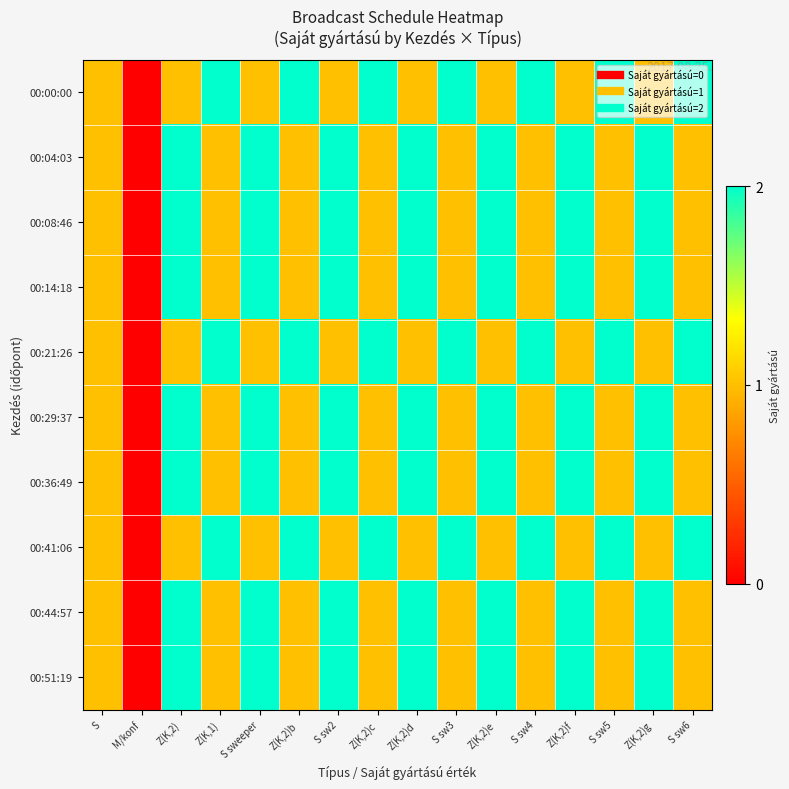

Which series has the widest spread of values?

00:00:00